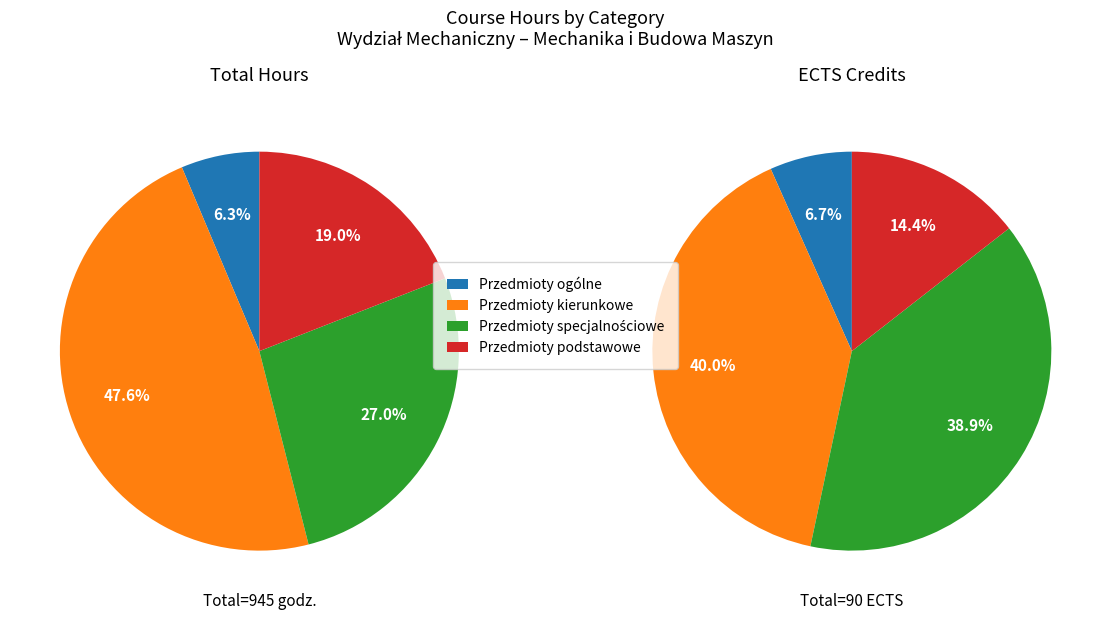

What is the total percentage of Przedmioty podstawowe and Przedmioty ogólne?

25.4%